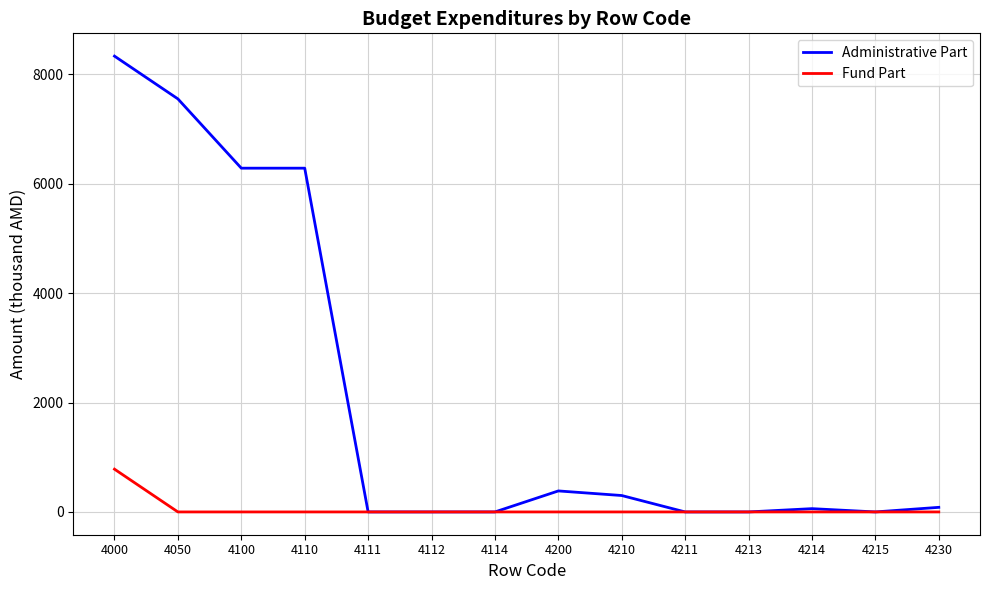

The value of Administrative Part at 4100 is 6285.0. True or false?

True